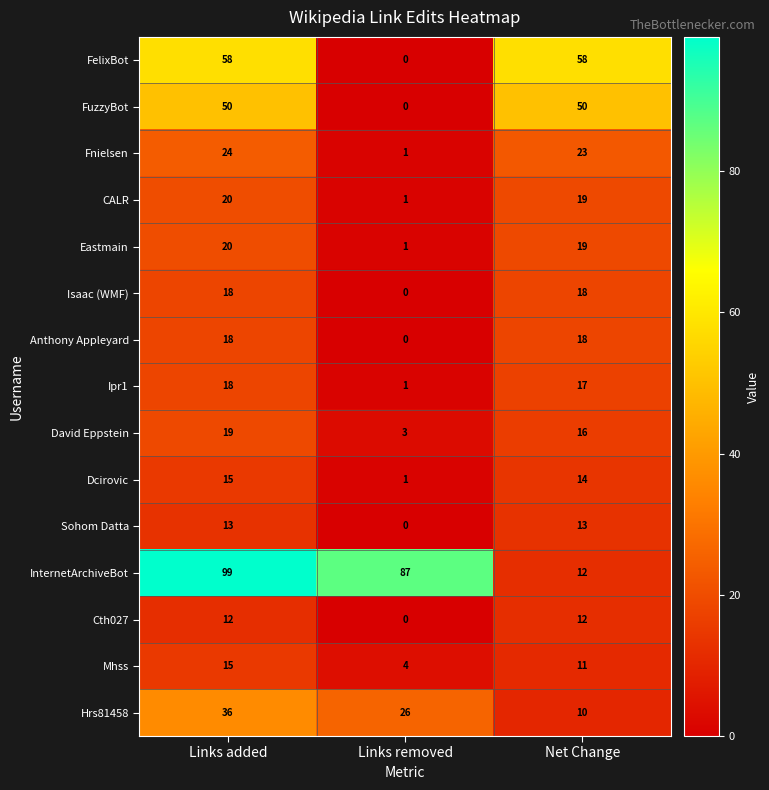

Which series has the largest total across all categories?

InternetArchiveBot